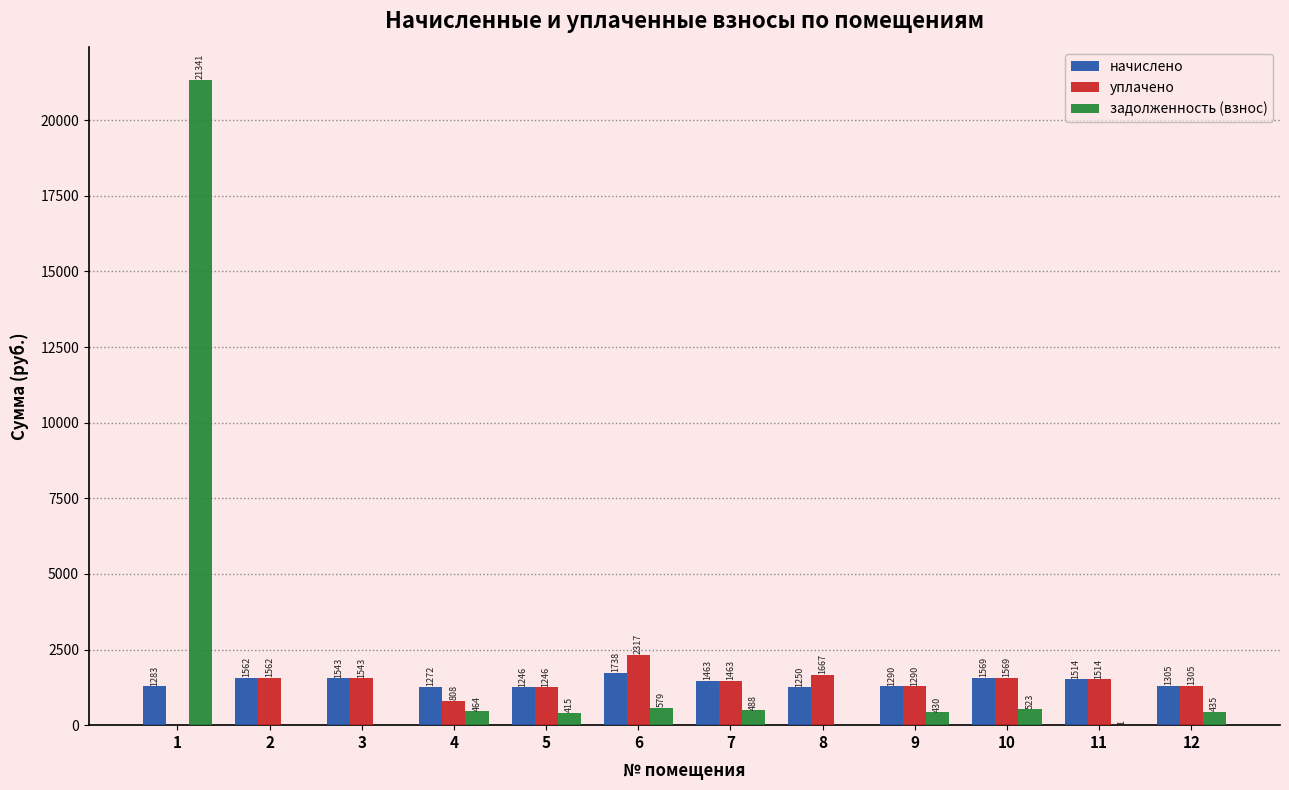

Is the value of задолженность (взнос) at 11 greater than the value of начислено at 7?

No